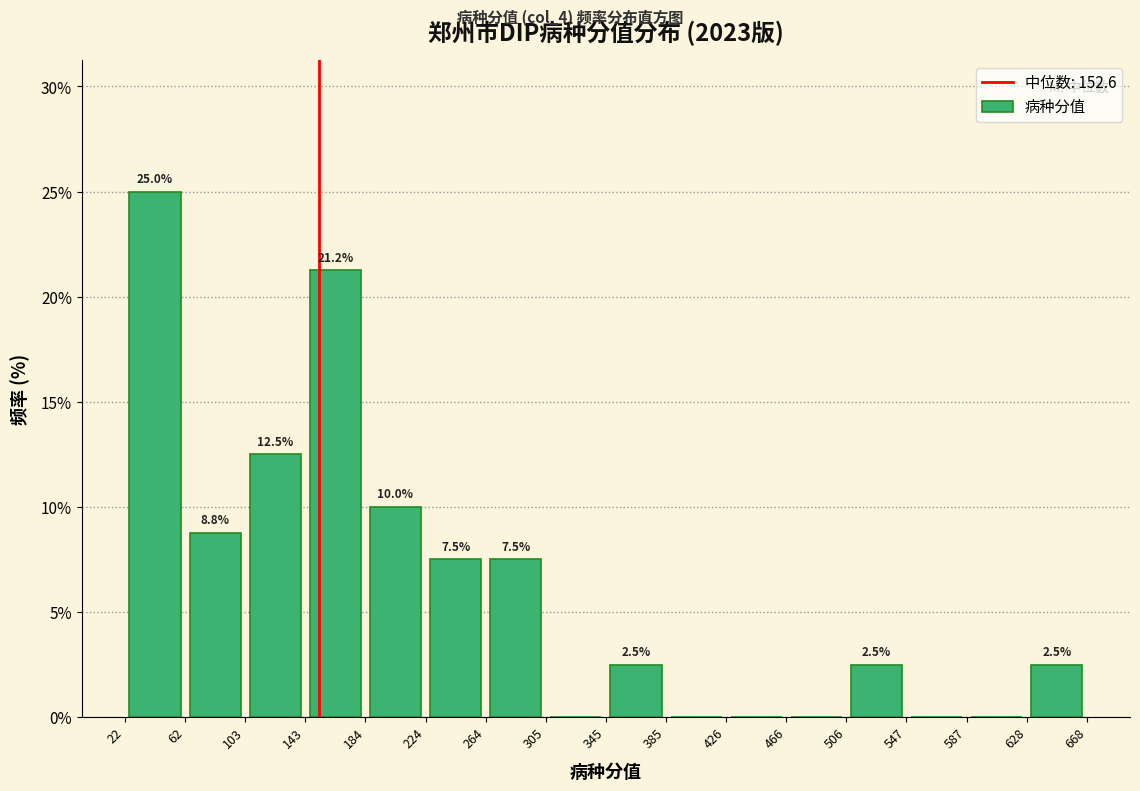

Which range on the x-axis has the tallest bar?

22 to 62